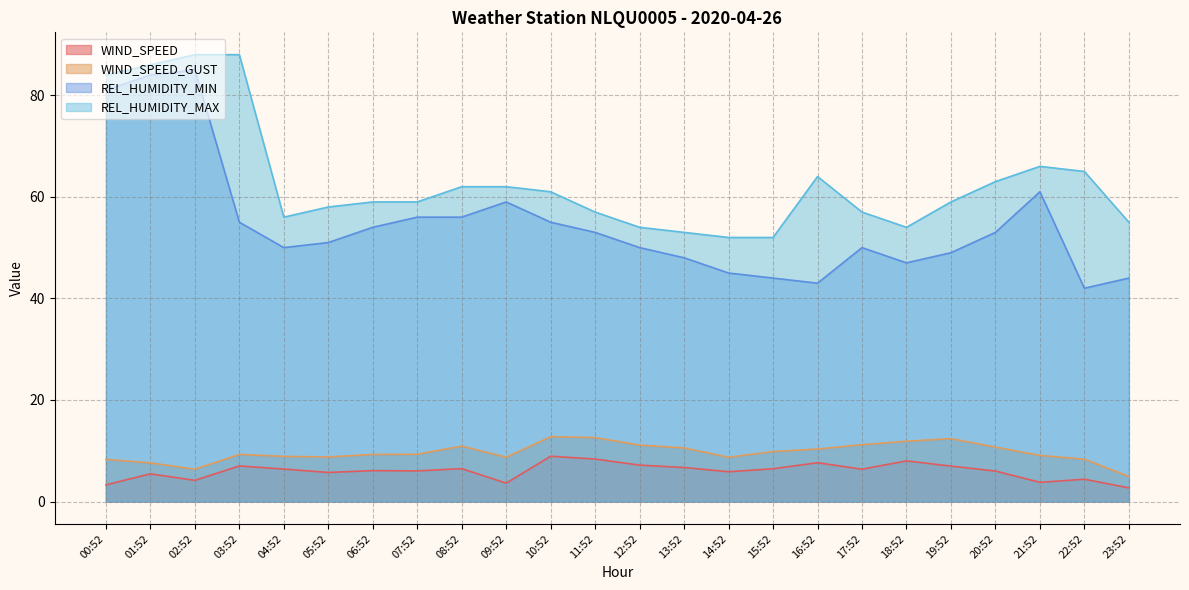

What is the smallest value displayed?

2.7